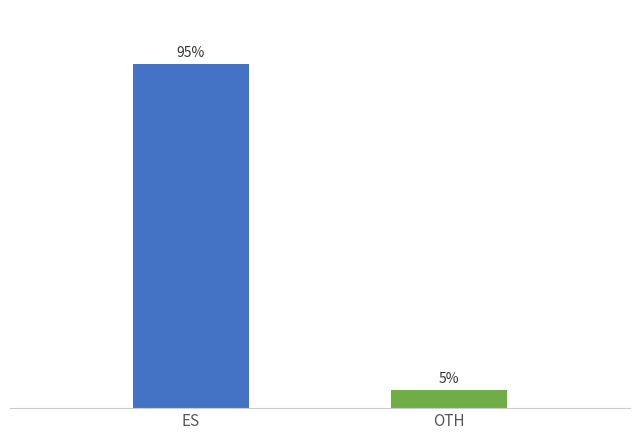

Are the bars grouped side by side (vs. stacked)?

No